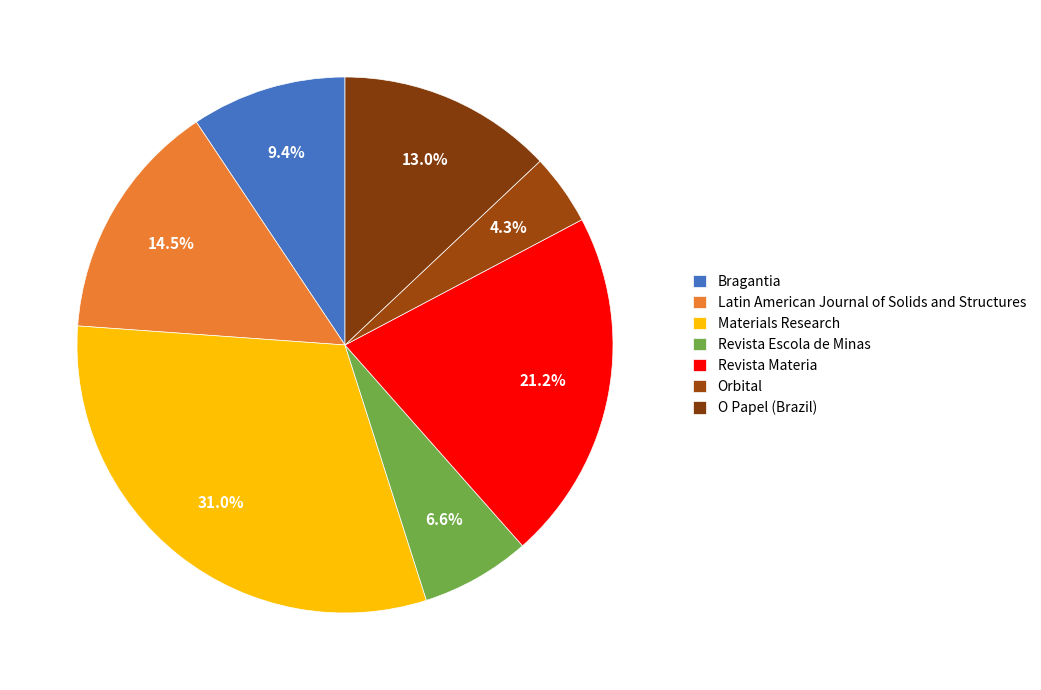

True or false: Materials Research accounts for 37% of the total.

False